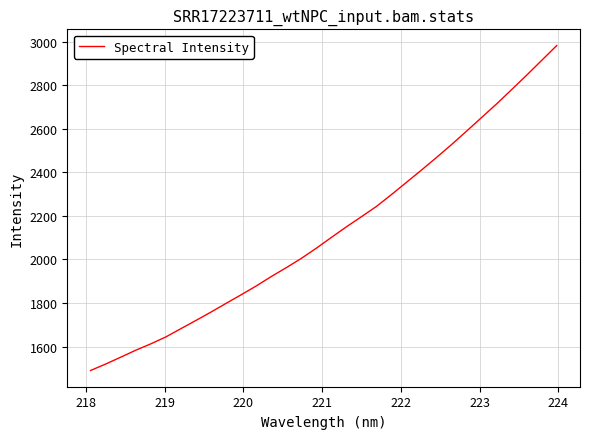

What is the minimum value shown in the chart?

1490.3